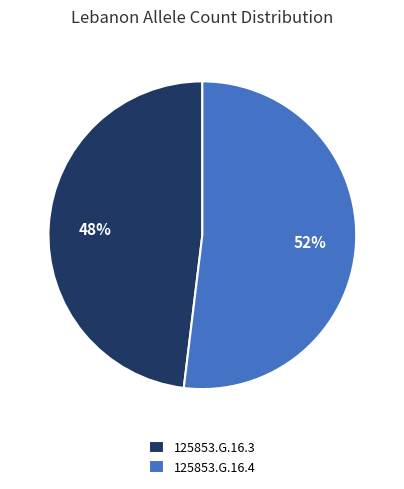

To the nearest percent, what is the difference between the largest and smallest slice percentages?

4%